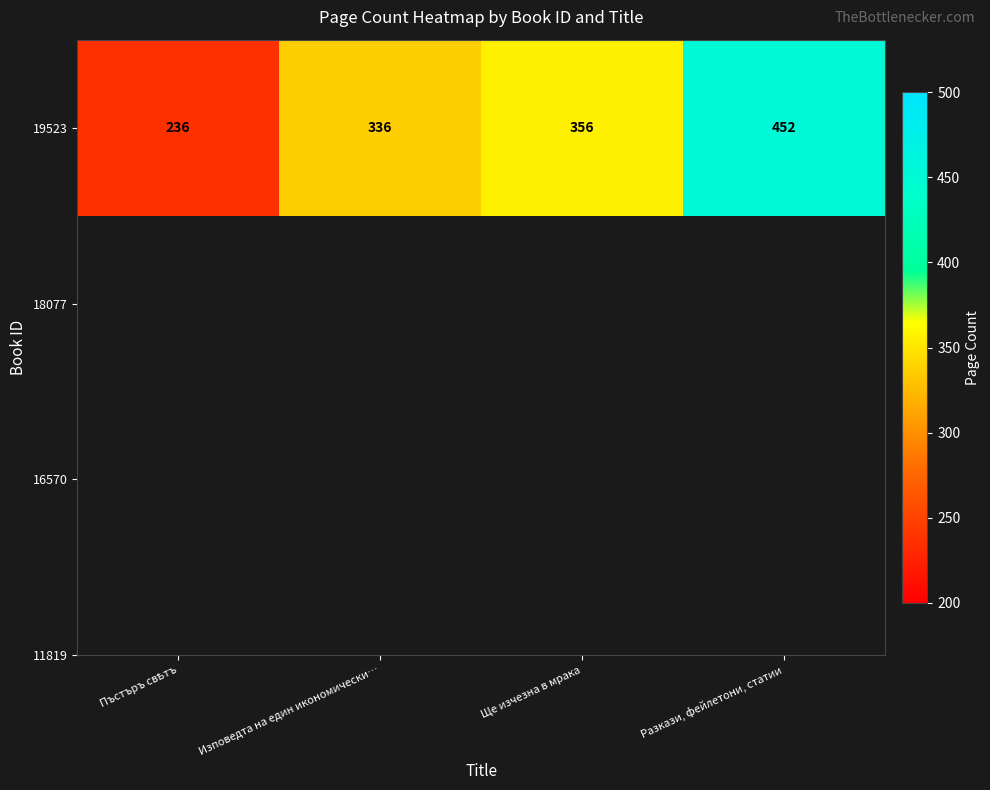

What is the approximate value at Разкази, фейлетони, статии?

452